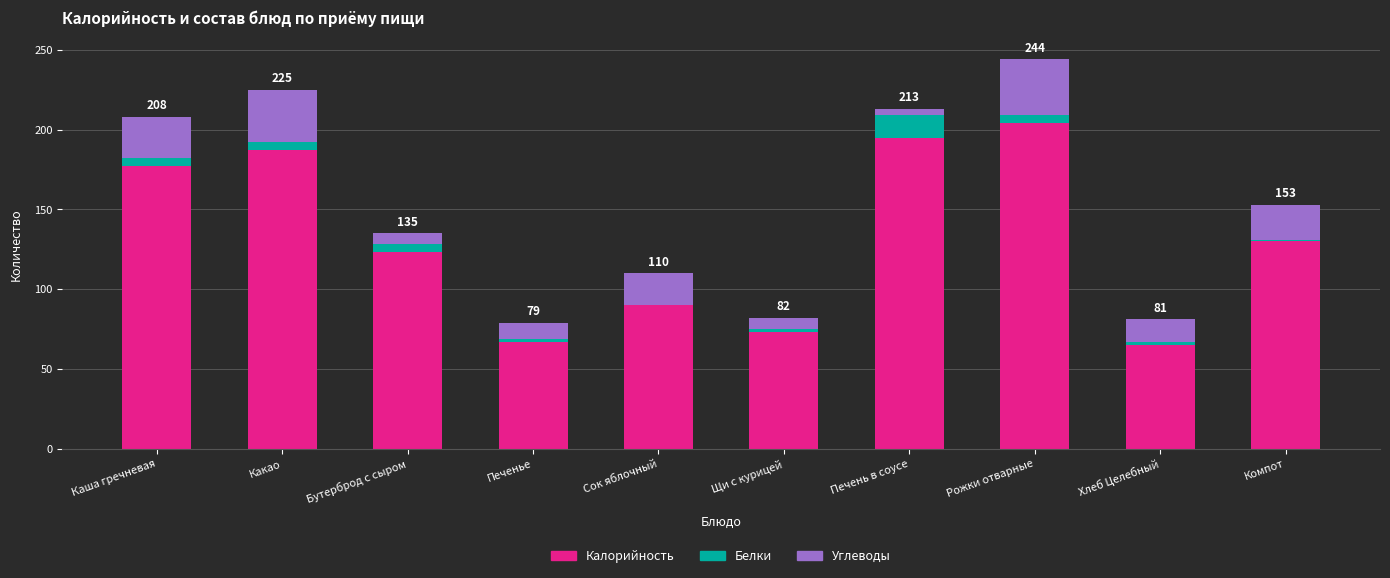

What is the sum of all Калорийность values?

1311